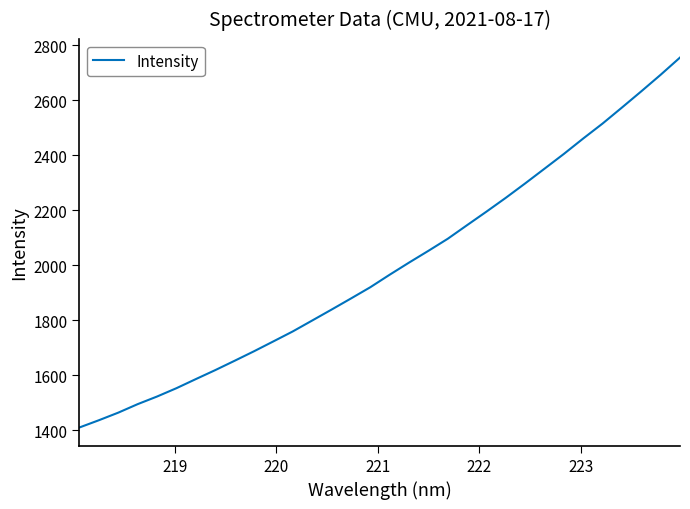

What is the smallest value displayed?

1409.5